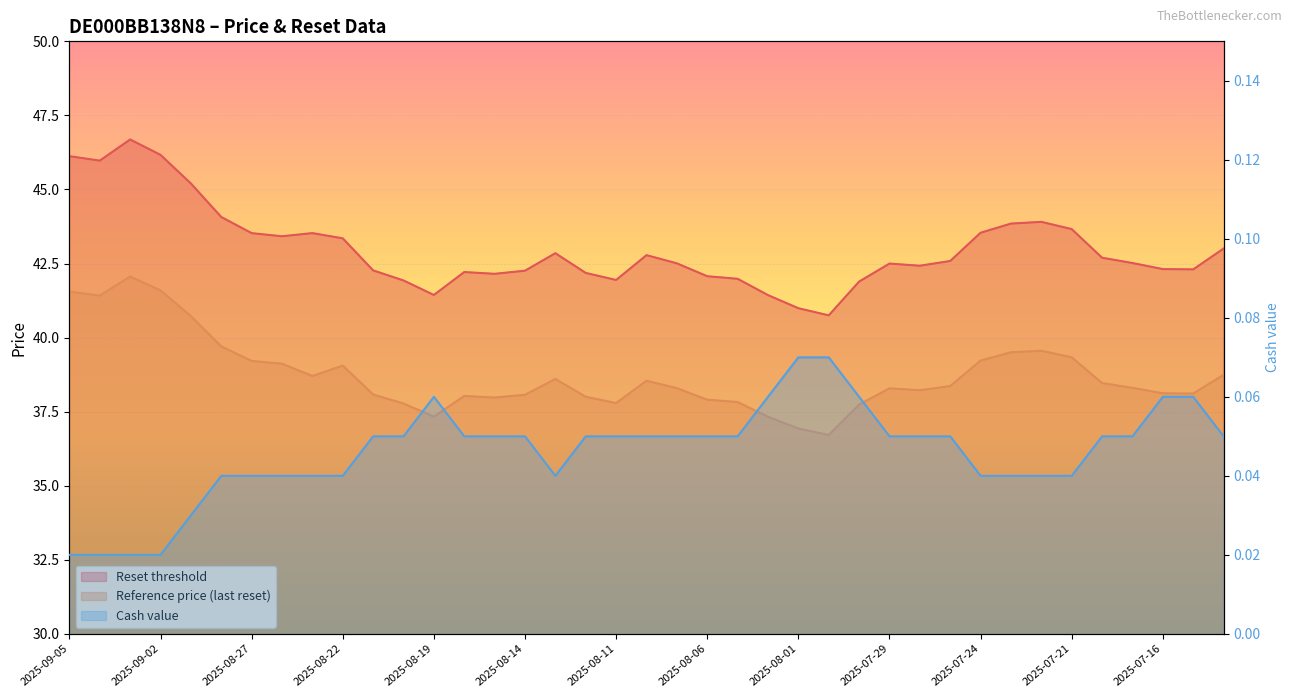

True or false: Reset threshold and Cash value cross at least once.

False